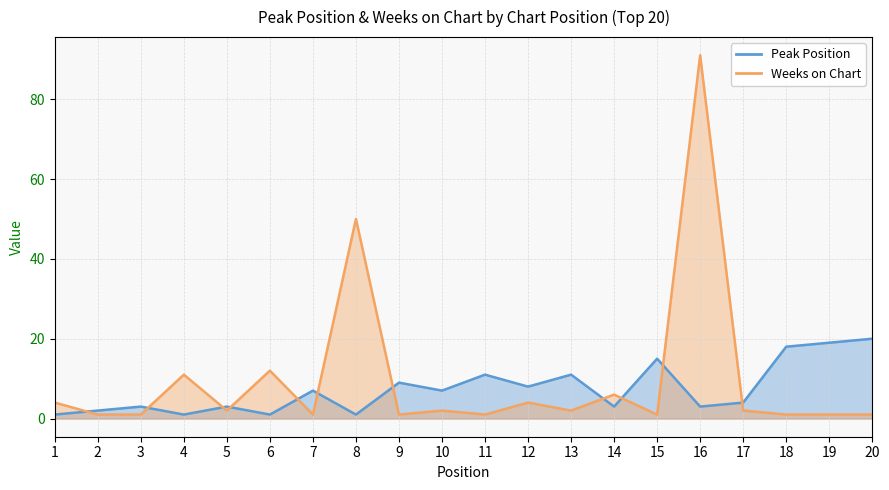

Between which two adjacent categories do Peak Position and Weeks on Chart first intersect?

1 and 2